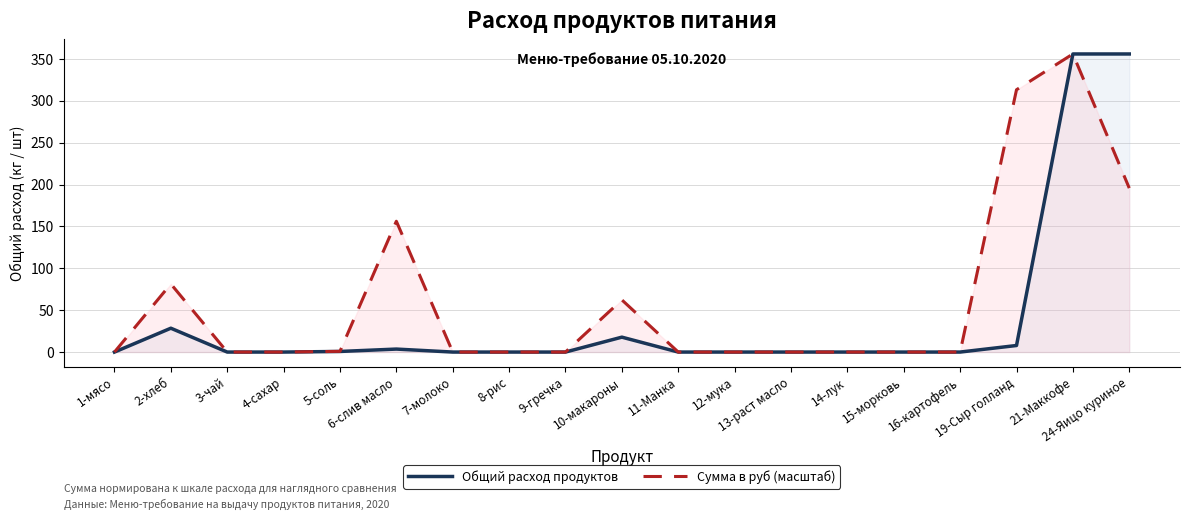

Which series has the largest range (max minus min)?

Общий расход продуктов